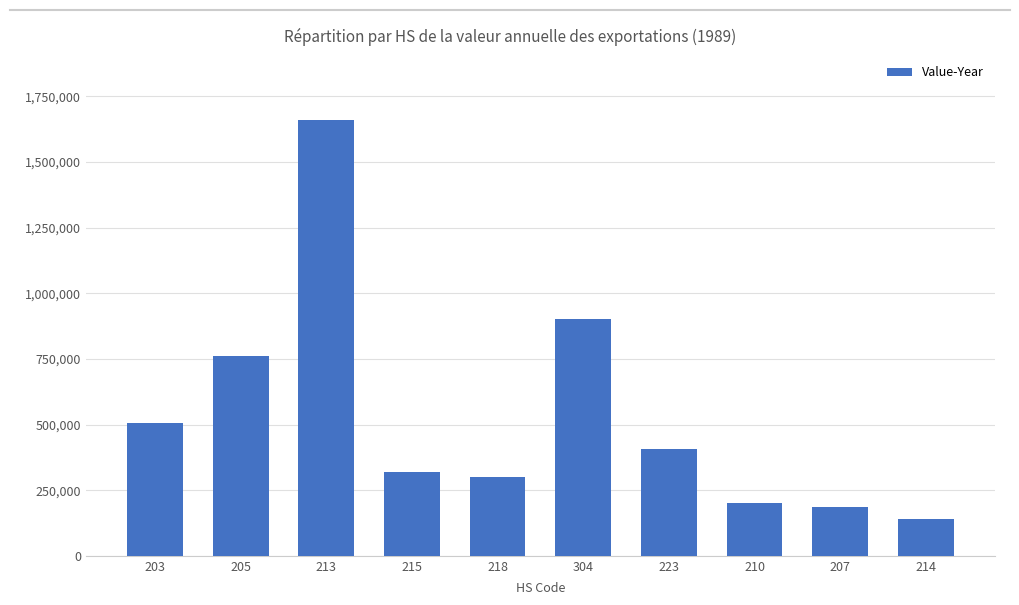

Rank the categories by value from lowest to highest.

214, 207, 210, 218, 215, 223, 203, 205, 304, 213